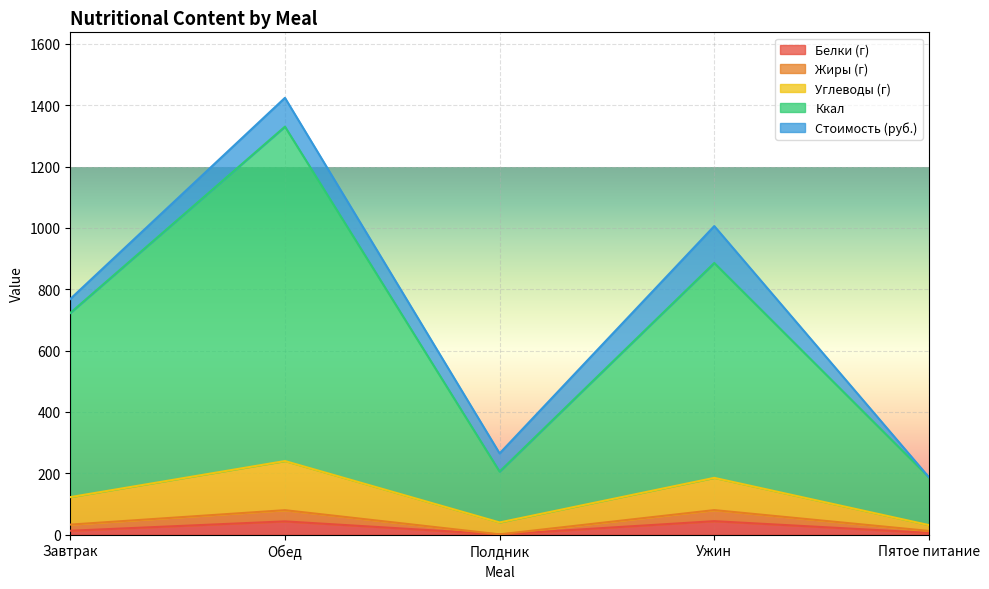

What is the maximum value for Белки (г)?

43.9